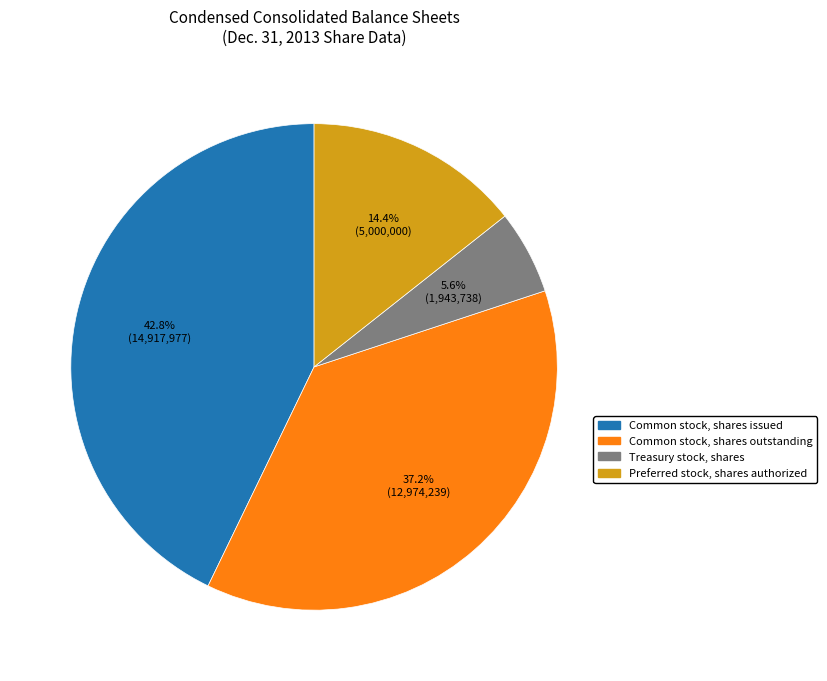

What is the ratio of the value at Preferred stock, shares authorized to the value at Treasury stock, shares?

2.6